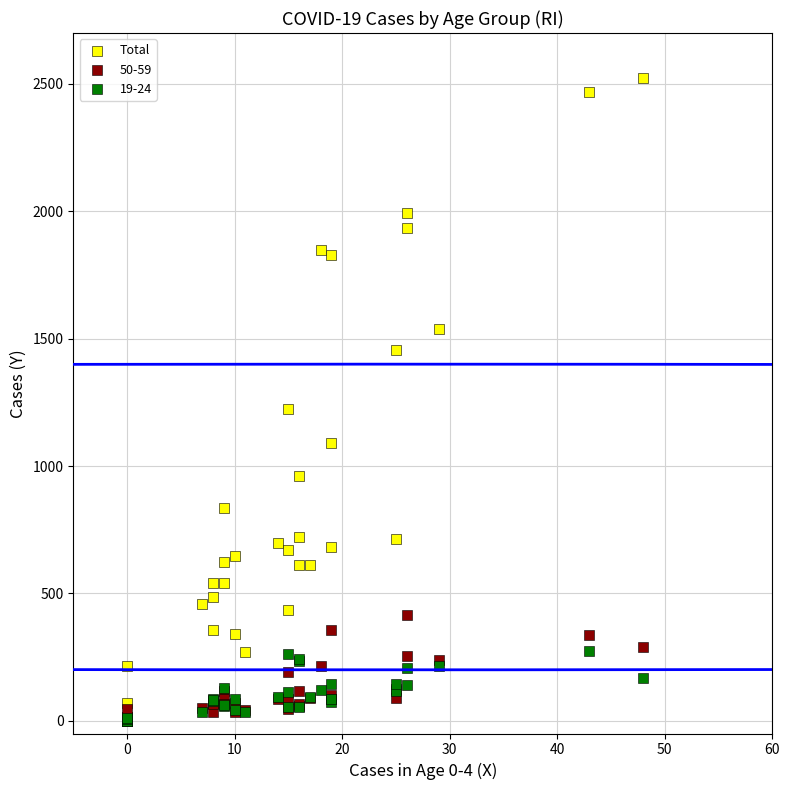

Across all series, what Y value is closest to 1261?

1223